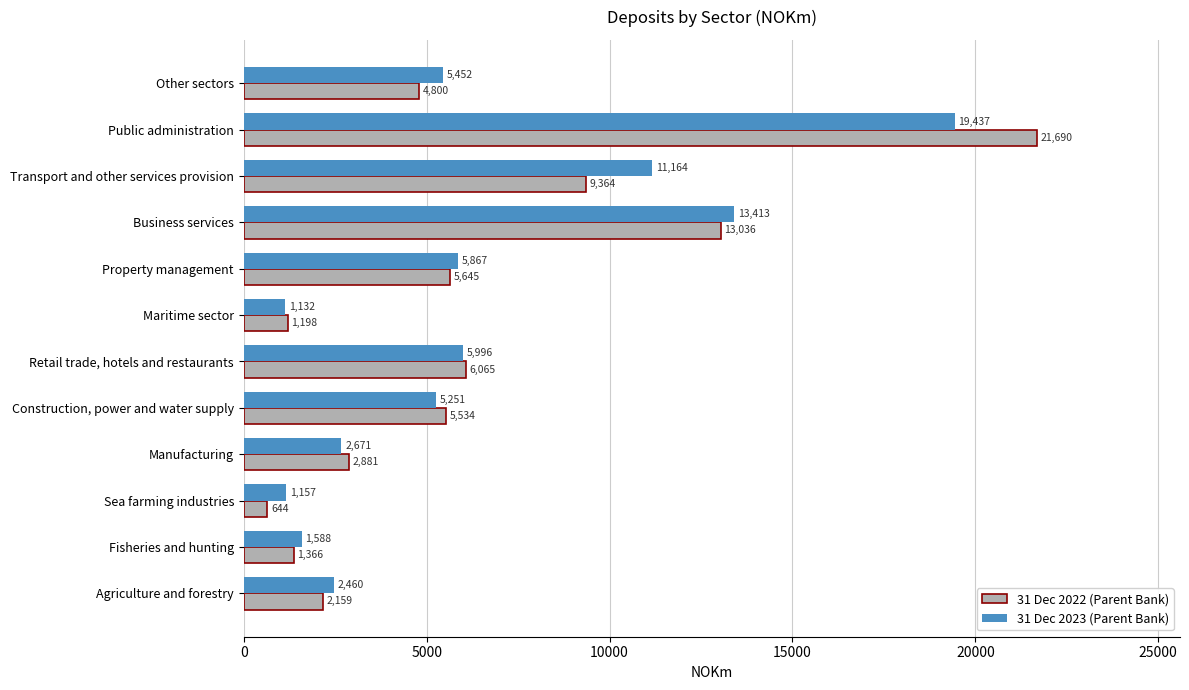

Which series has the widest spread of values?

31 Dec 2022 (Parent Bank)